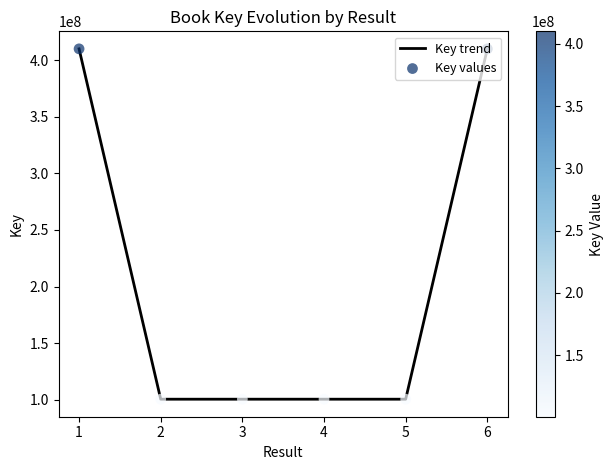

What is the change in value from 4 to 6?

+309619965